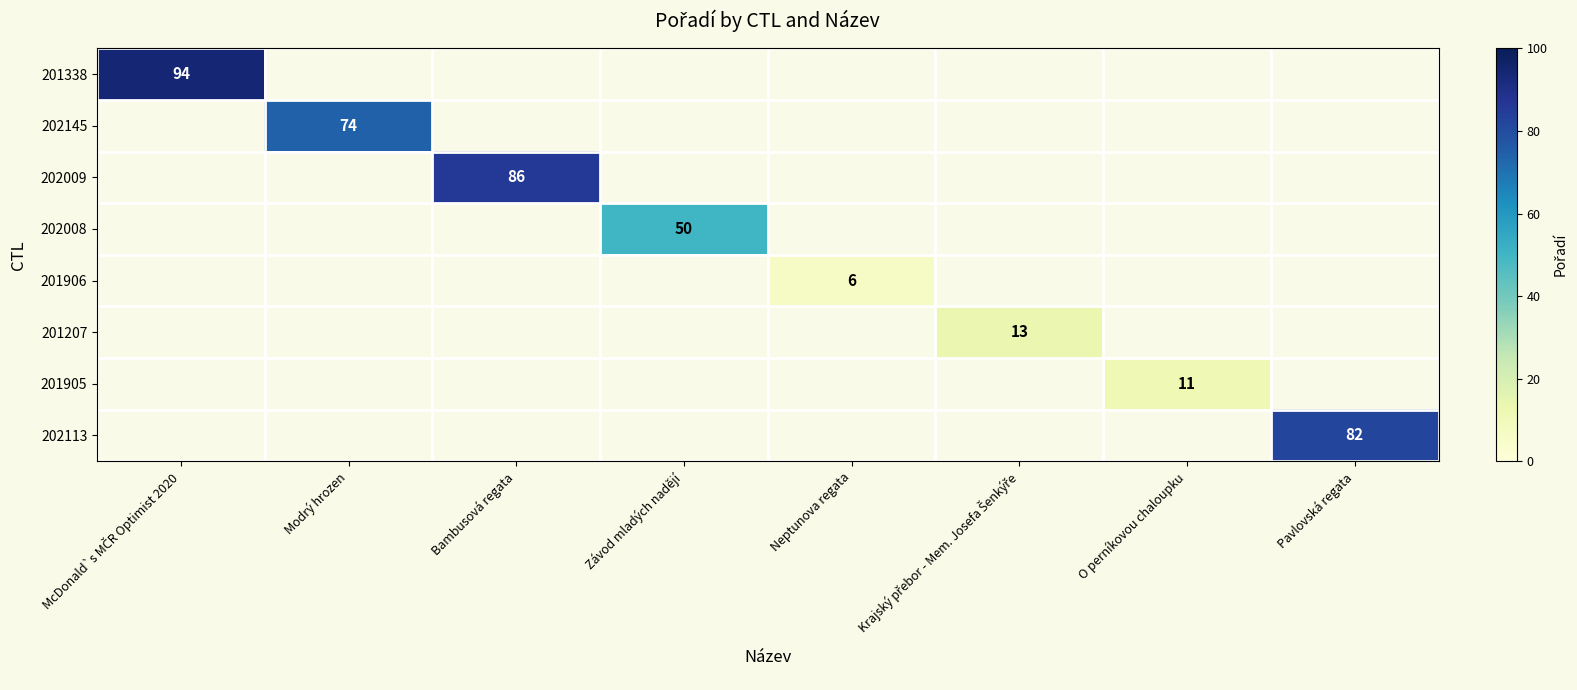

The value of 202009 at Bambusová regata is 86. True or false?

True